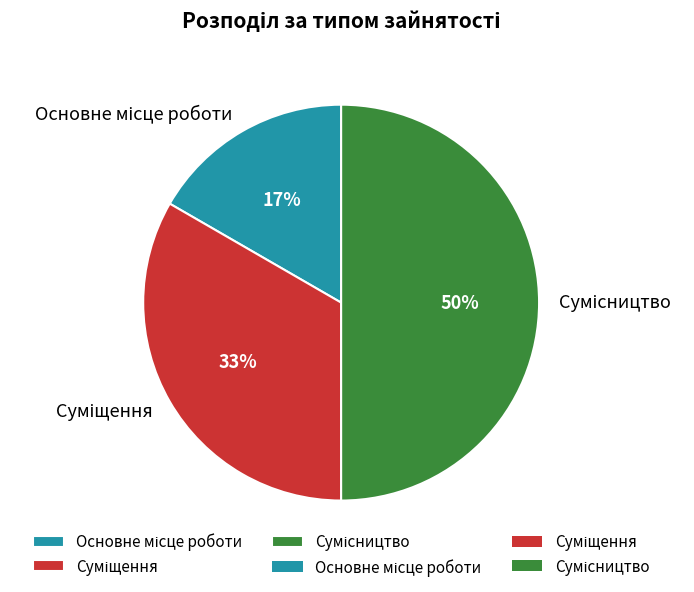

To the nearest percent, what is the difference between the largest and smallest slice percentages?

33%